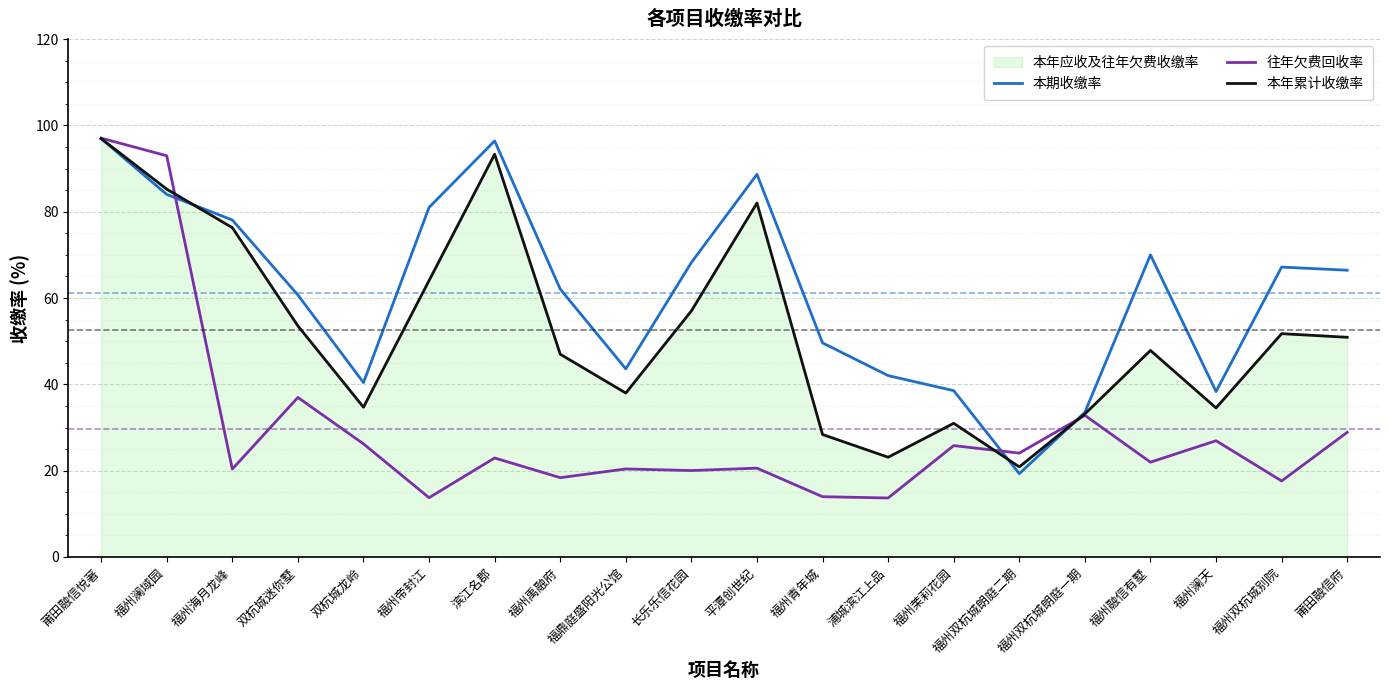

Reading left to right, extract all data points from this chart.

本期收缴率: 97.0	84.0	78.1	60.7	40.4	81.0	96.4	62.1	43.6	68.2	88.7	49.6	42.0	38.5	19.3	33.5	70.0	38.3	67.2	66.5
往年欠费回收率: 97.1	93.0	20.4	37.0	26.2	13.7	22.9	18.4	20.4	20.0	20.6	14.0	13.7	25.8	24.1	32.8	22.0	26.9	17.6	28.9
本年累计收缴率: 97.0	85.2	76.3	53.5	34.7	64.0	93.3	47.0	38.0	57.0	82.0	28.4	23.1	31.0	20.9	33.1	47.9	34.5	51.8	50.9